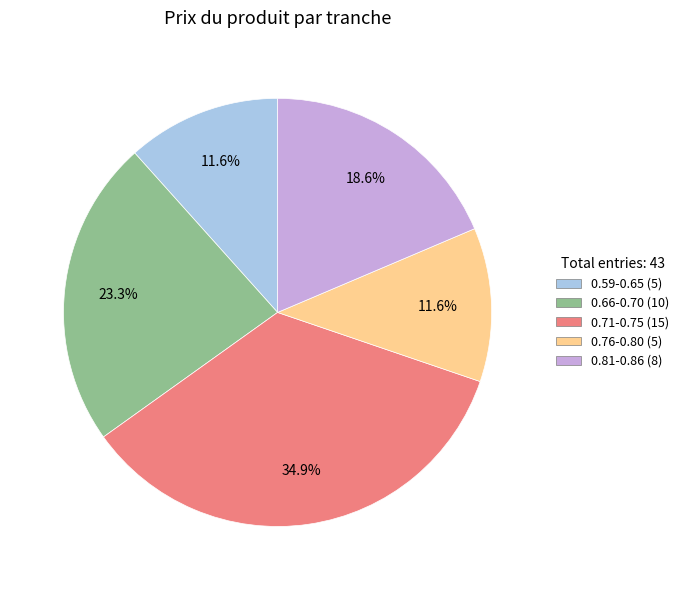

Does any single category account for the majority?

No